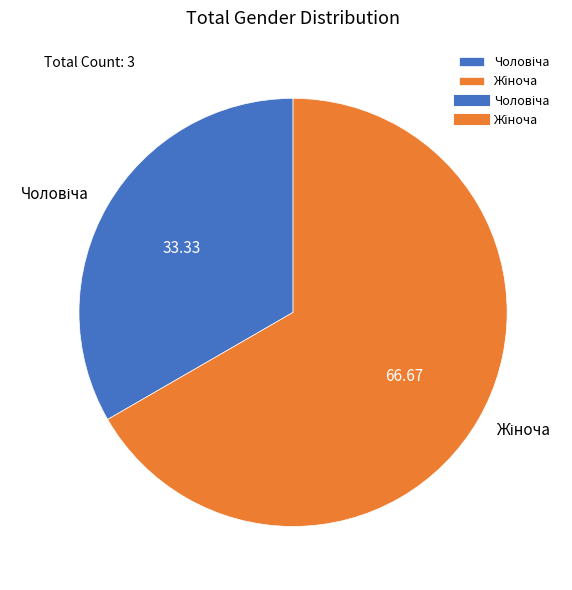

Which category has the biggest portion of the pie?

Жіноча